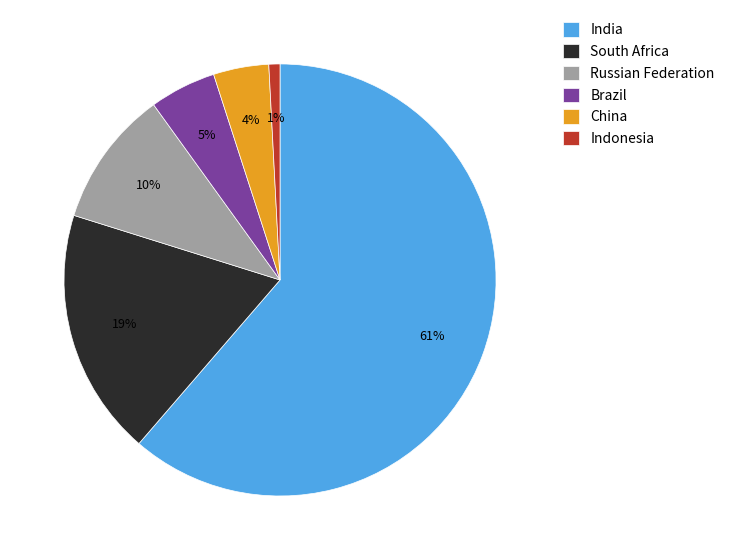

To the nearest percent, what is the average slice percentage?

17%